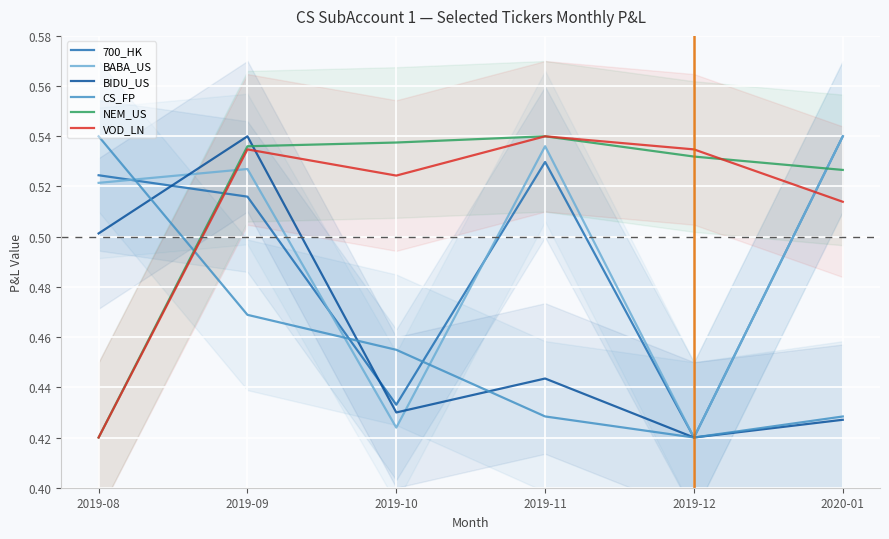

At which label is CS_FP closest to 0?

2019-12